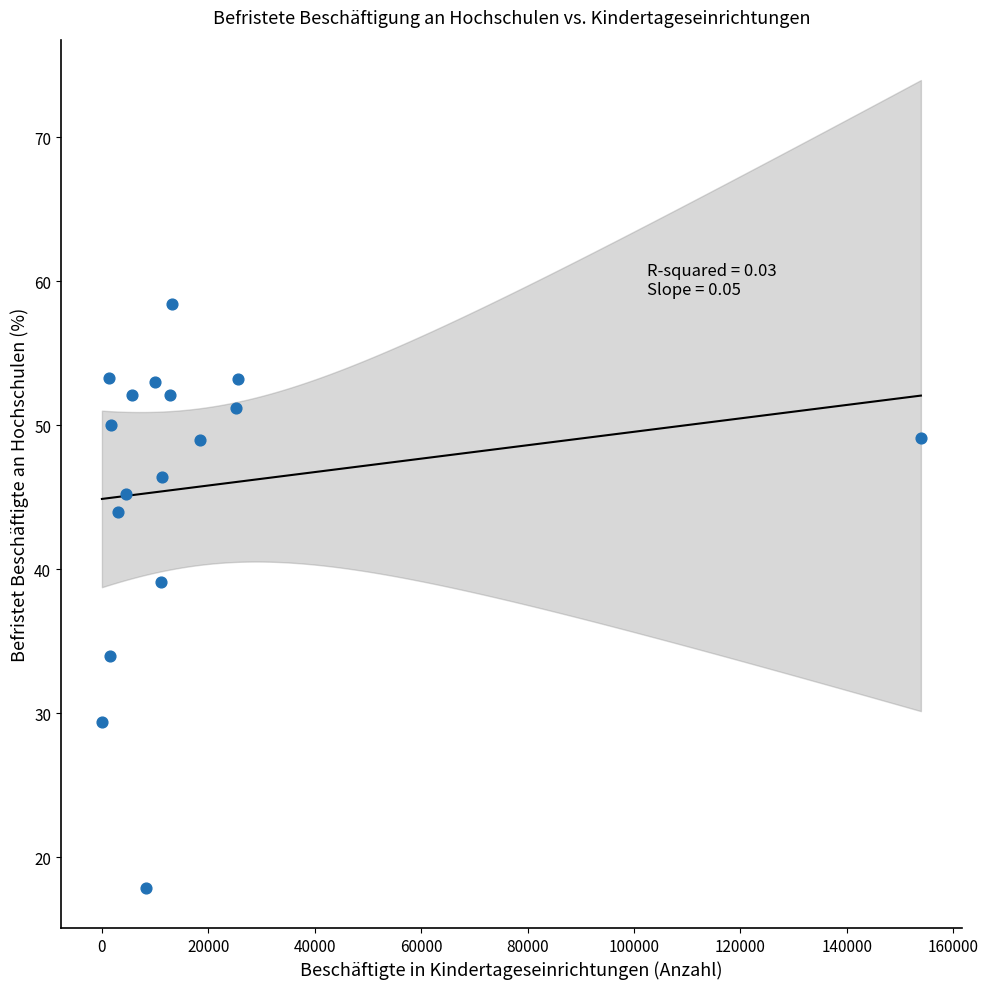

What is the range of Y values (max minus min)?

40.5